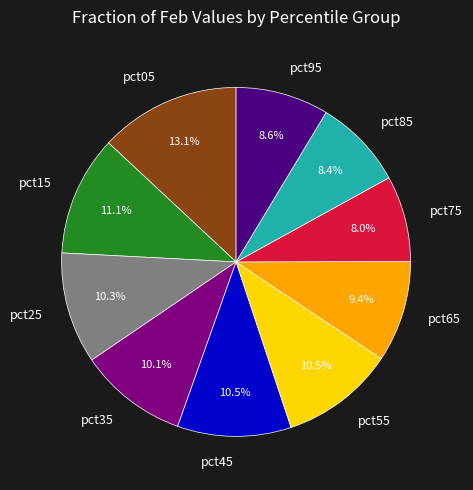

Which has a higher value, pct95 or pct65?

pct65